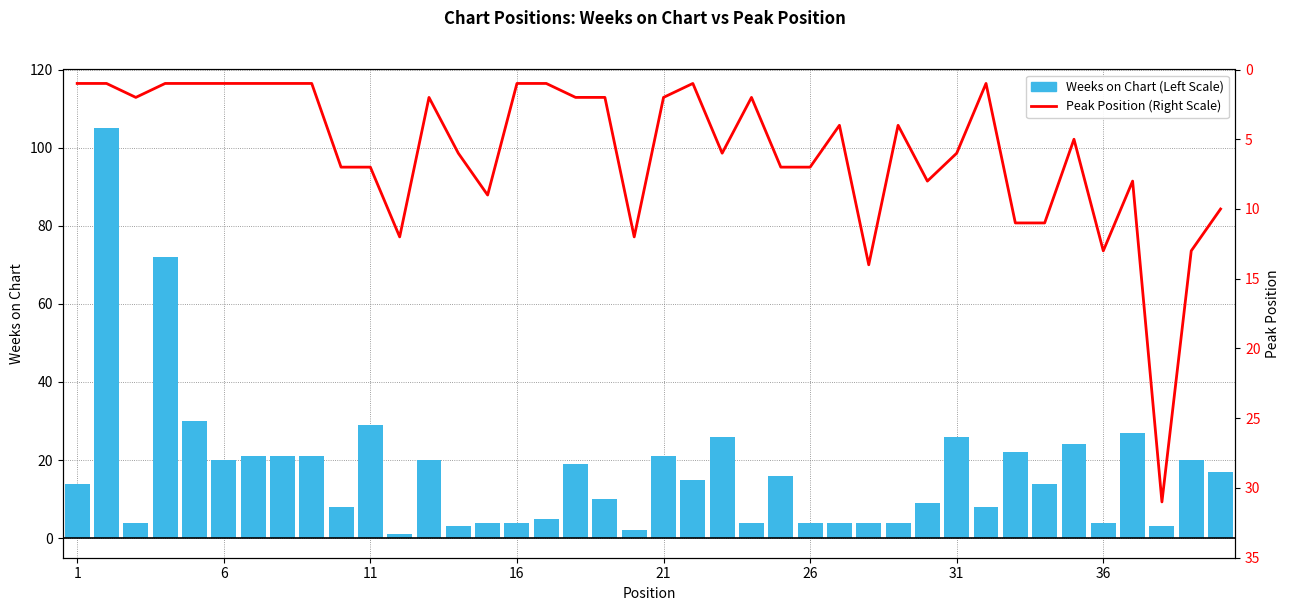

How many groups of bars are there?

40